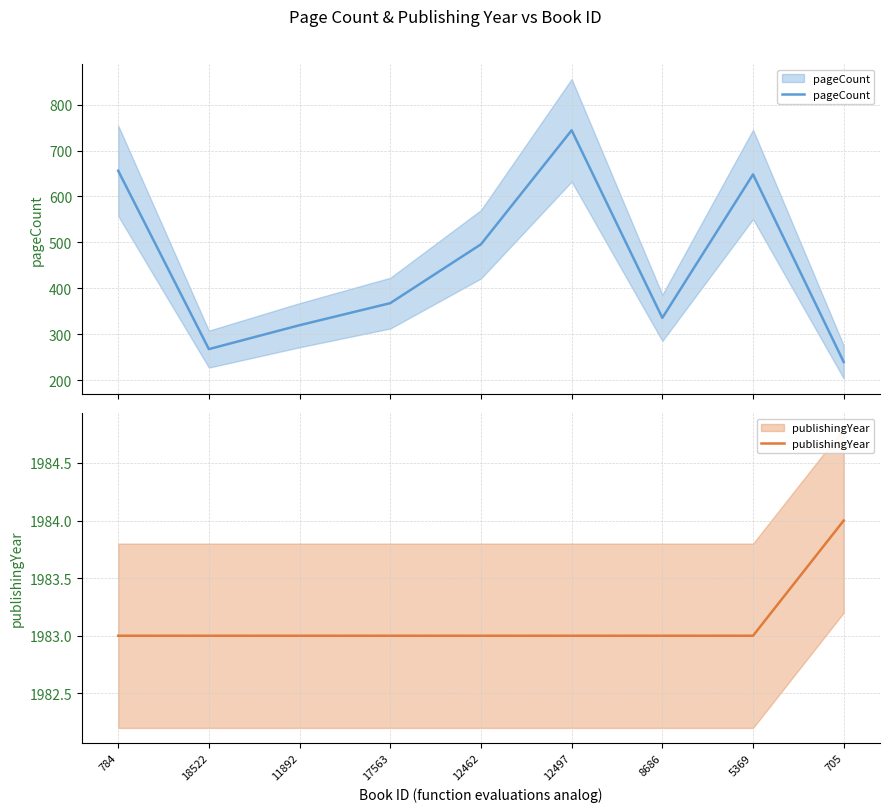

True or false: publishingYear and pageCount intersect in this chart.

False